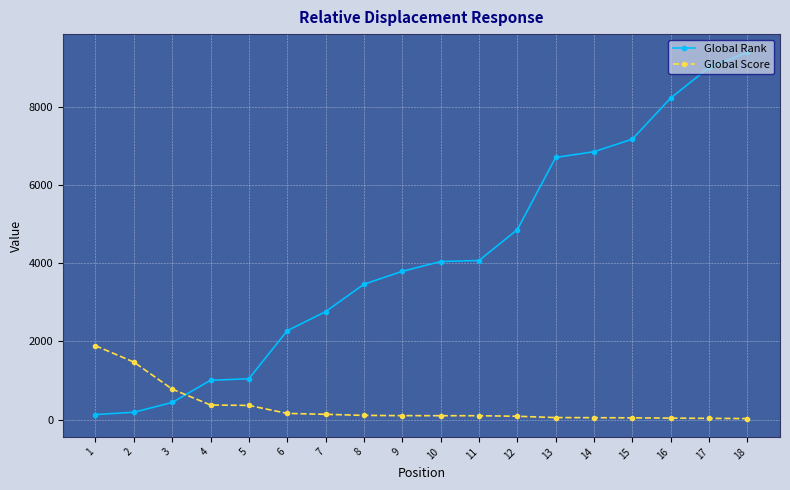

At which category is the sum across all series the highest?

18